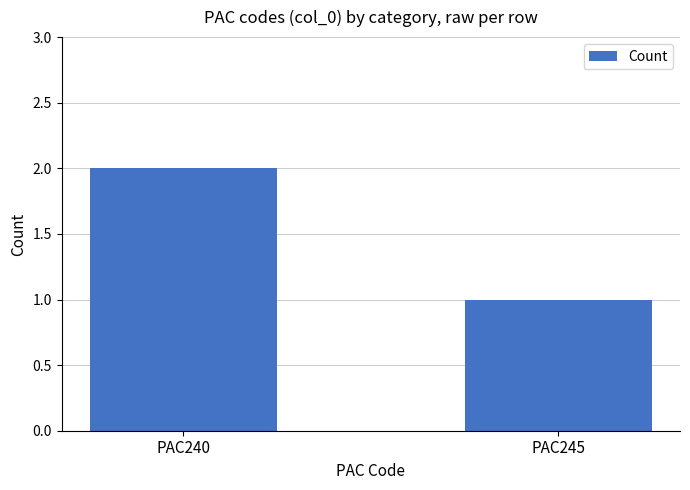

Where is the data nearest to the value 1?

PAC245